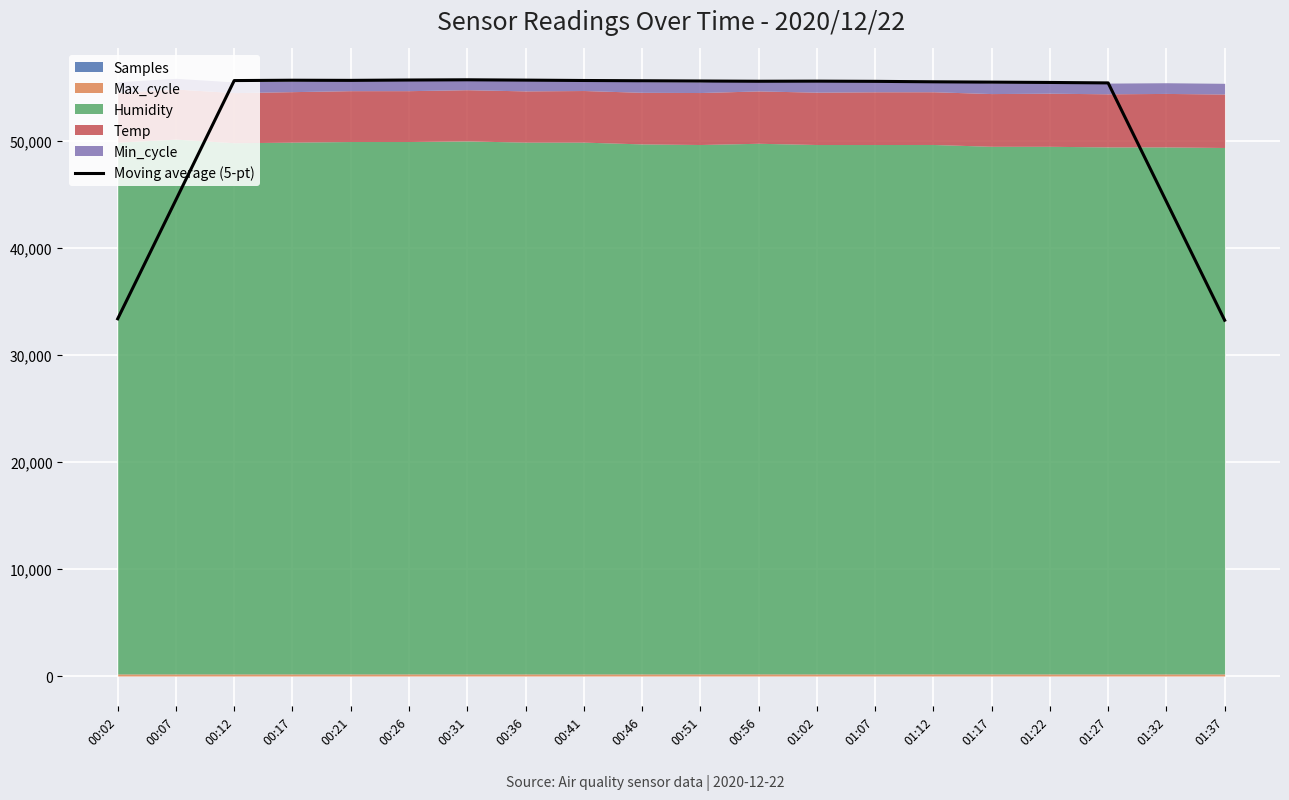

Approximately how many times larger is the value at 01:17 compared to 00:26?

1.0